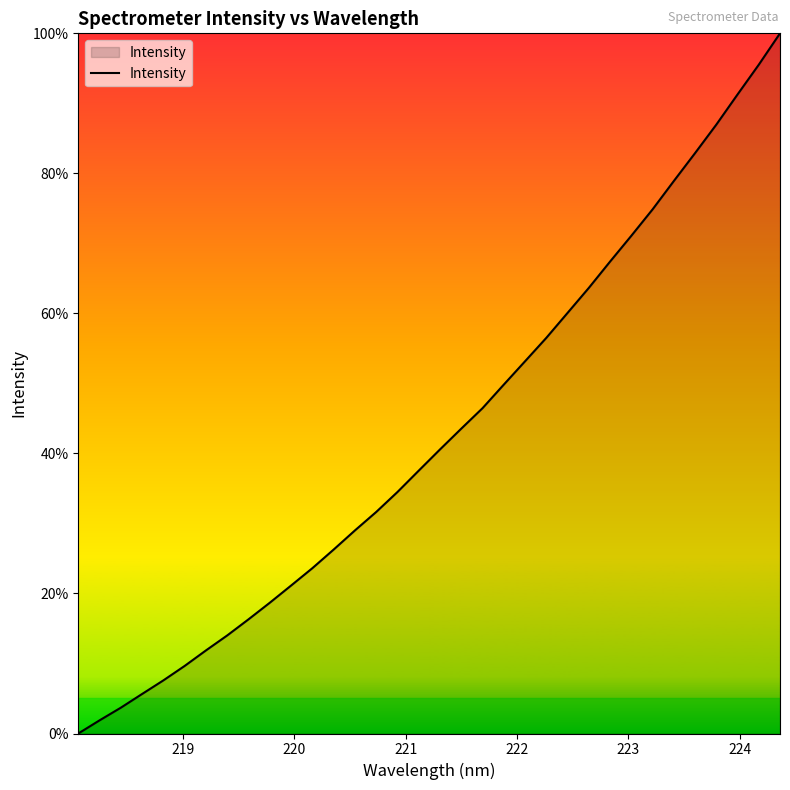

Does the chart have visible grid lines?

No